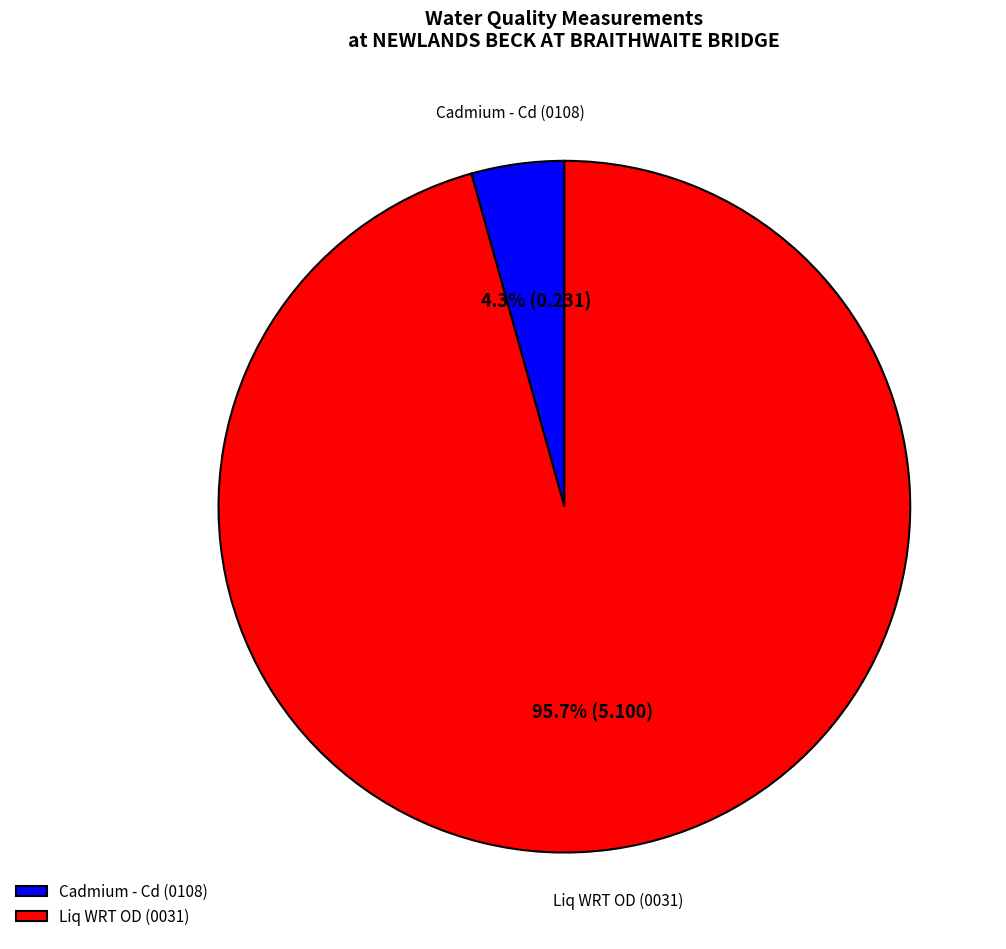

True or false: Cadmium - Cd (0108) accounts for 4% of the total.

True